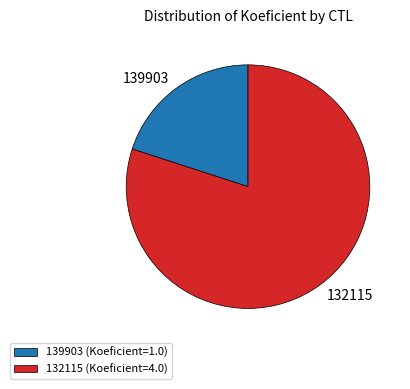

Rank the categories by value from highest to lowest.

132115, 139903